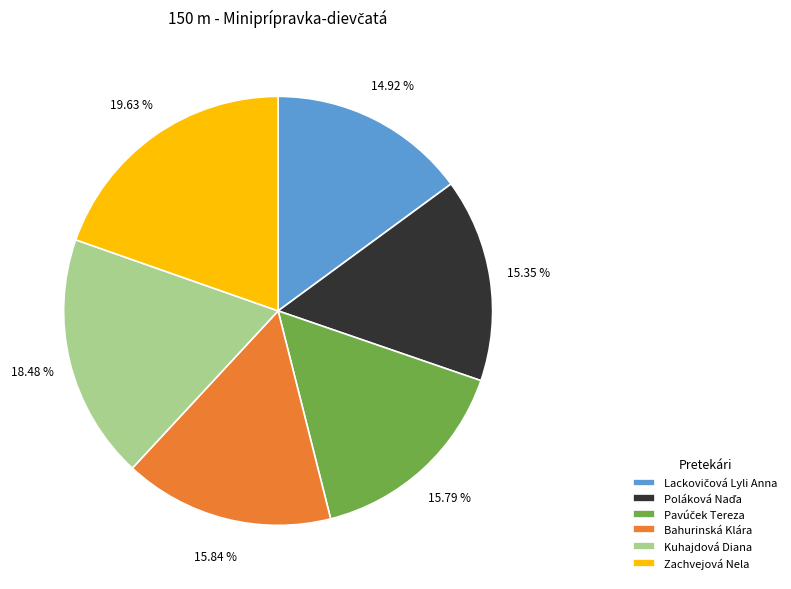

Does any single category account for the majority?

No